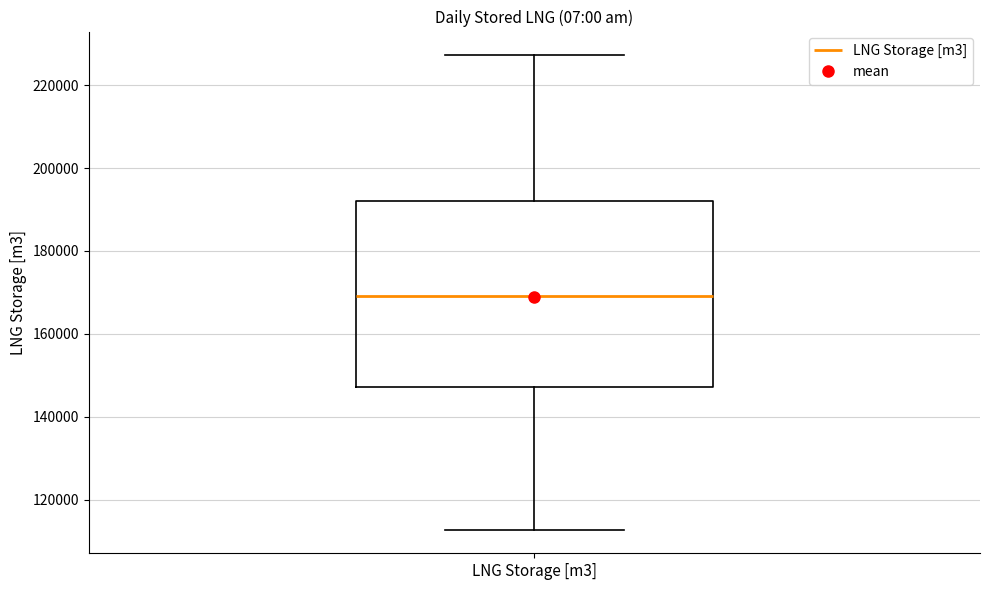

Where is the upper edge of the box for LNG Storage [m3] on the y-axis? The values are not printed on the chart, so give them approximately, as read against the axis.

192000